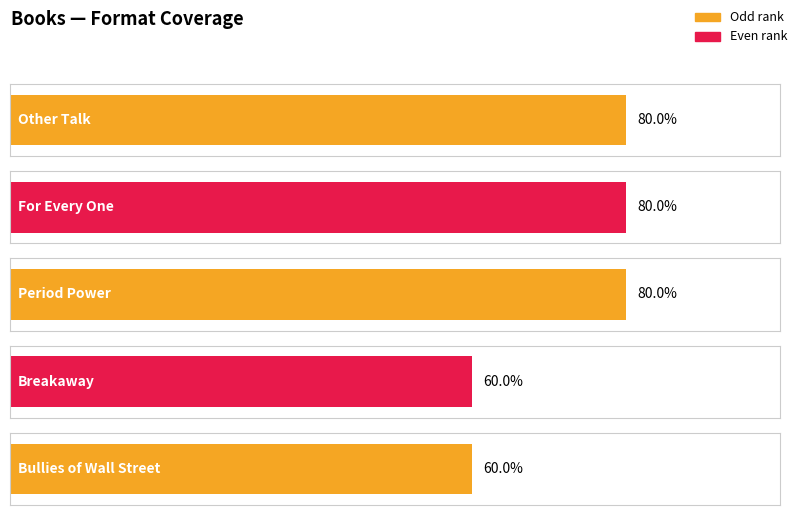

List the labels in order of value, smallest first.

Breakaway, Bullies of Wall Street, Other Talk, For Every One, Period Power